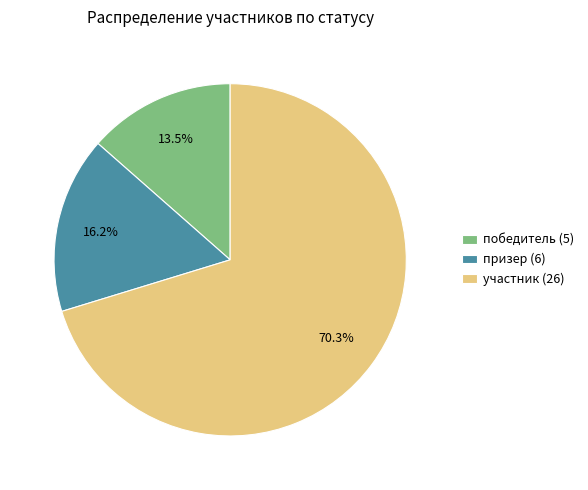

Does any single category account for the majority?

Yes